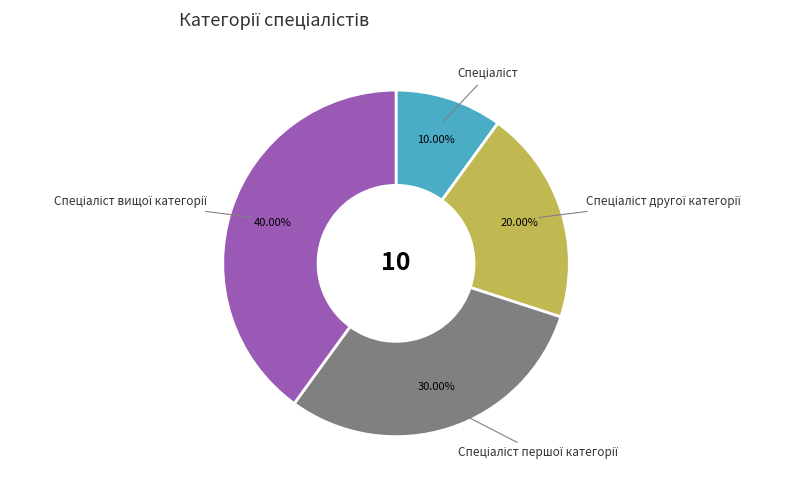

Does any single category account for the majority?

No